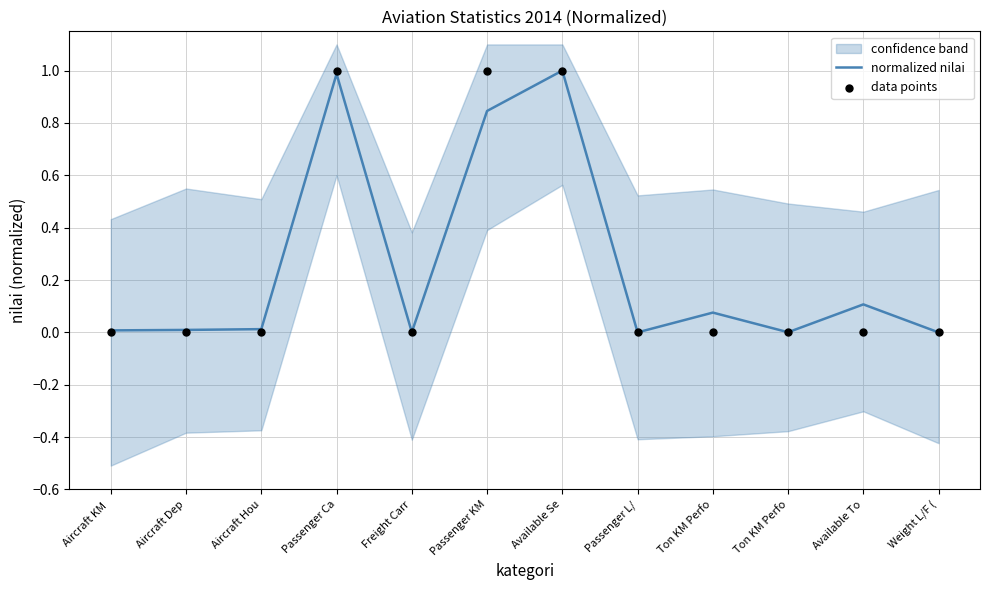

Is the value of normalized nilai at Ton KM Perfo greater than the value of data points at Aircraft Dep?

Yes